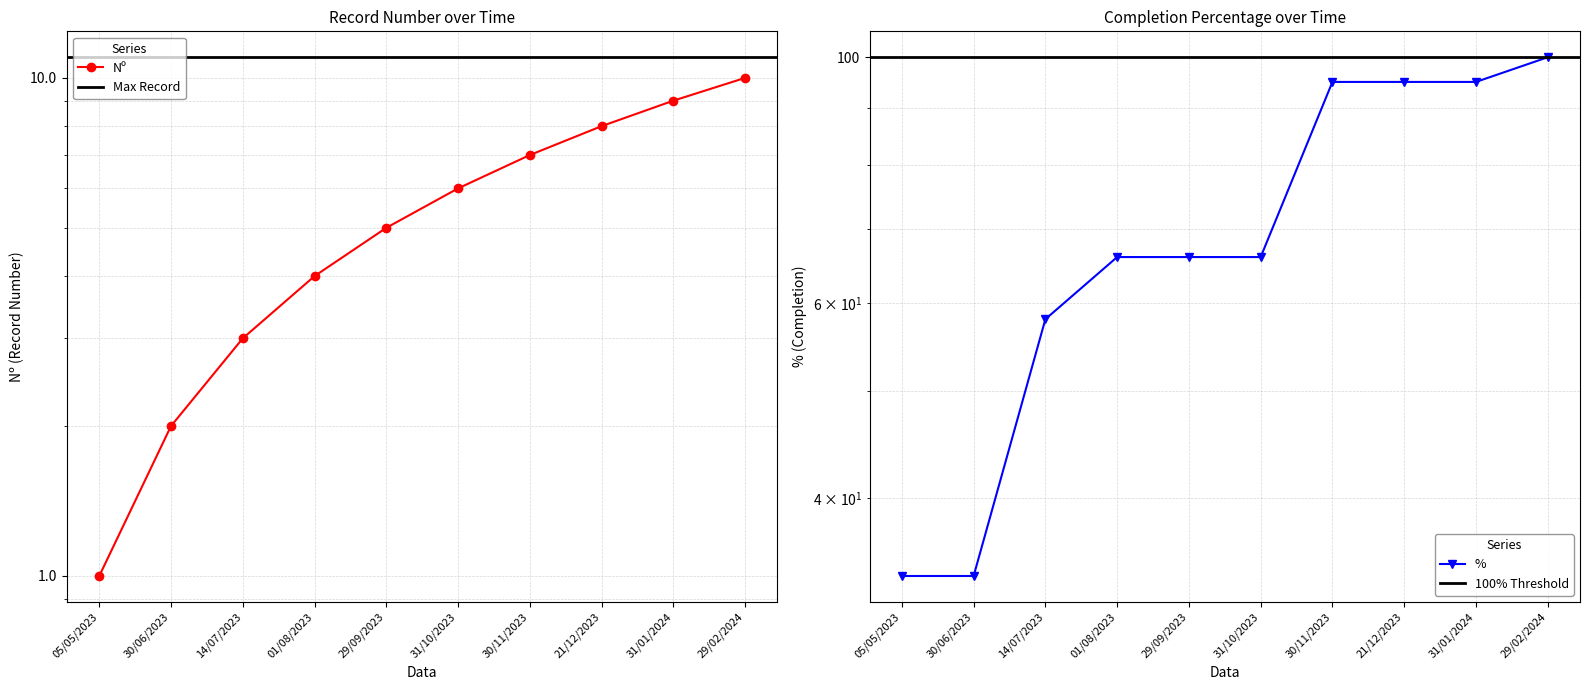

At which label does % first exceed 66?

30/11/2023